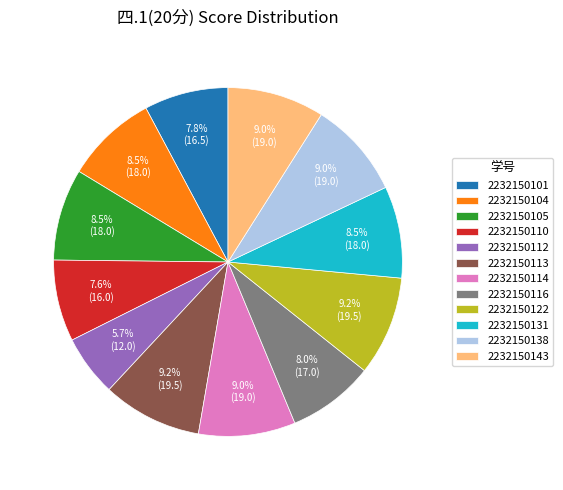

To the nearest percent, what percentage of the pie is 2232150143?

9%